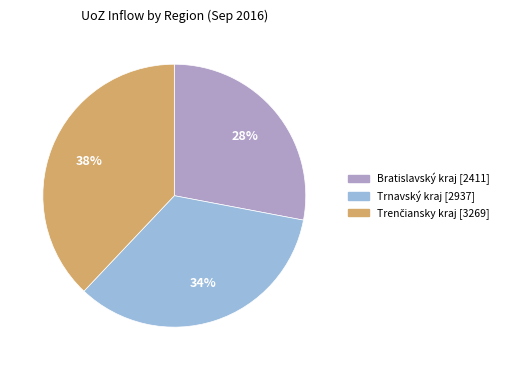

To the nearest percent, what is the difference between the largest and smallest slice percentages?

10%